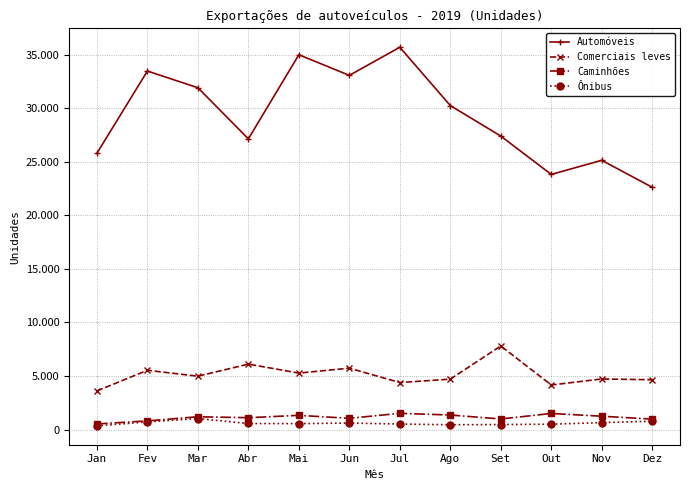

What is the lowest value of the Ônibus series?

348